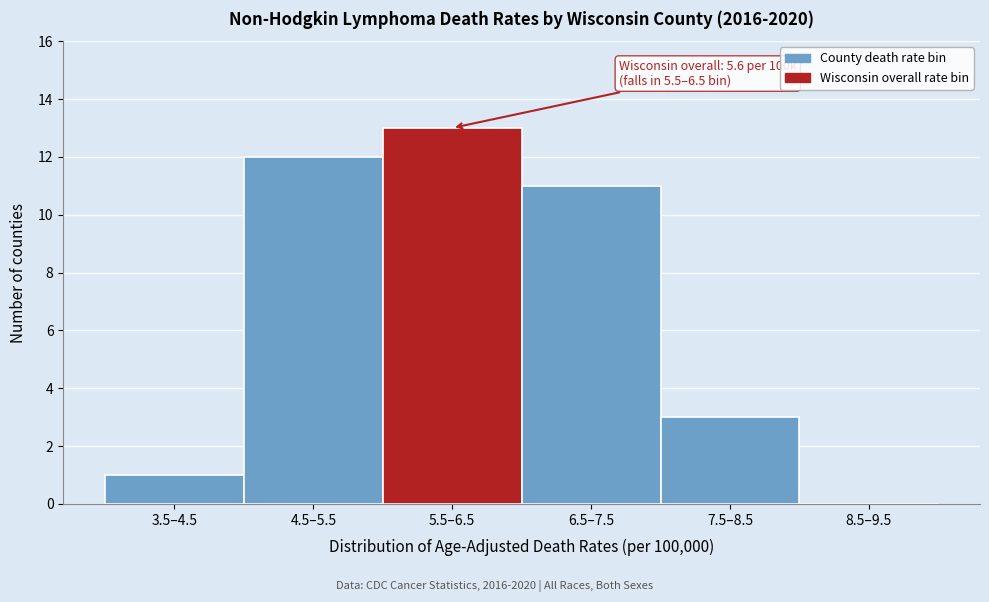

Reading right to left, transcribe all the data shown in this chart.

8.5–9.5=0	7.5–8.5=3	6.5–7.5=11	5.5–6.5=13	4.5–5.5=12	3.5–4.5=1